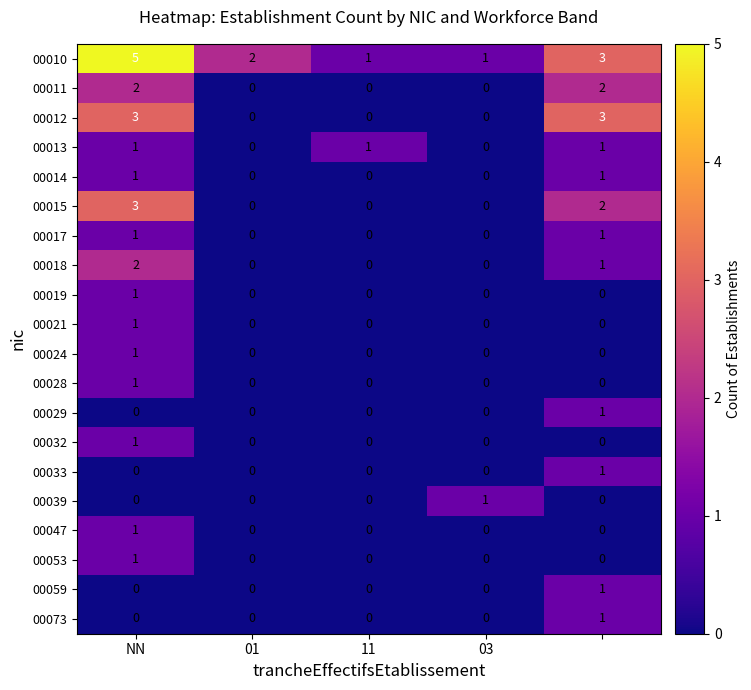

Which series has the largest total across all categories?

00010